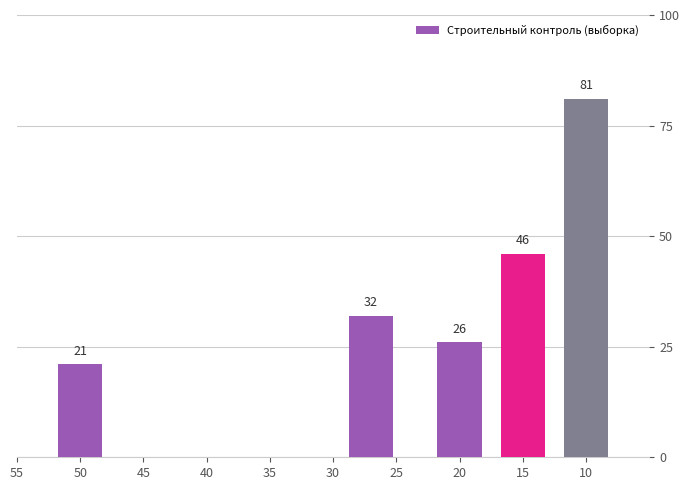

The chart shows a value of 15 at 25. True or false?

False